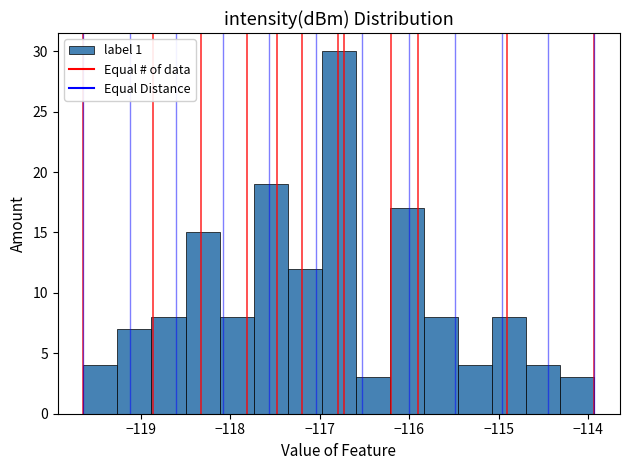

Around what value on the x-axis is the tallest bar? Give the approximate position of its centre, as read against the axis.

-116.8